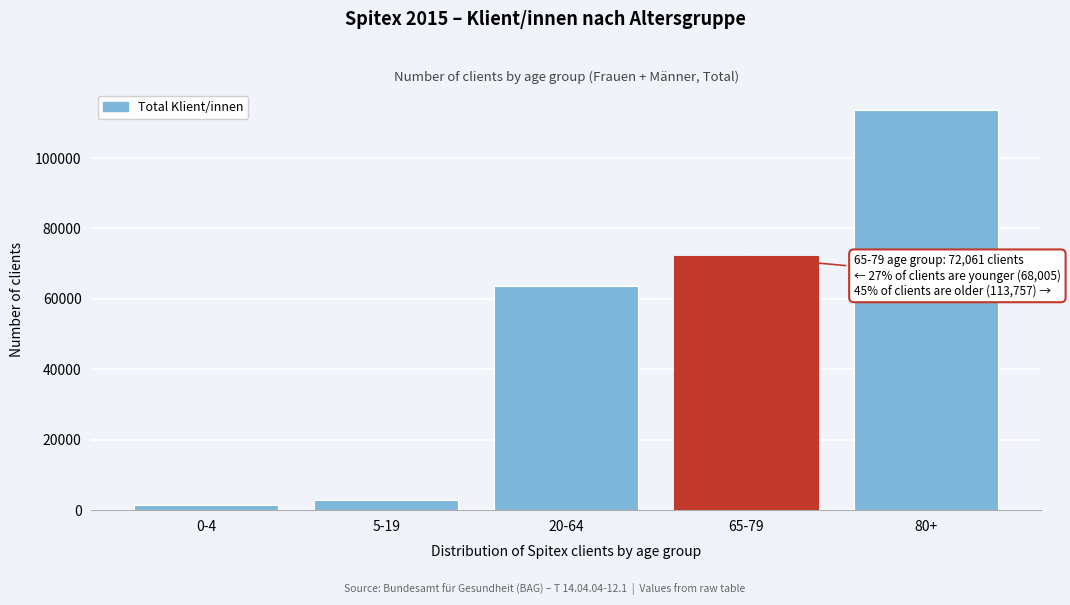

Reading left to right, what are all the values shown in this chart?

1549	2867	63589	72061	113757